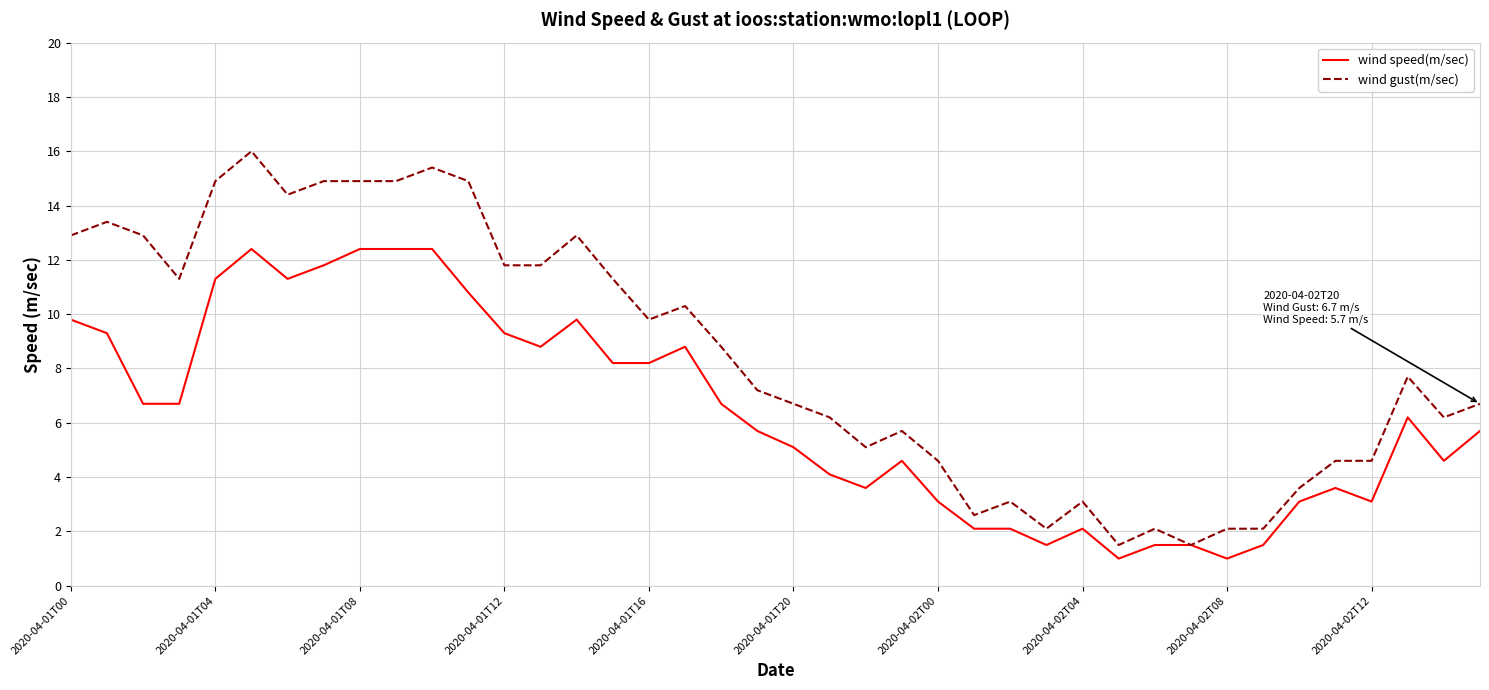

List the series in order of their overall mean, lowest first.

wind speed(m/sec), wind gust(m/sec)